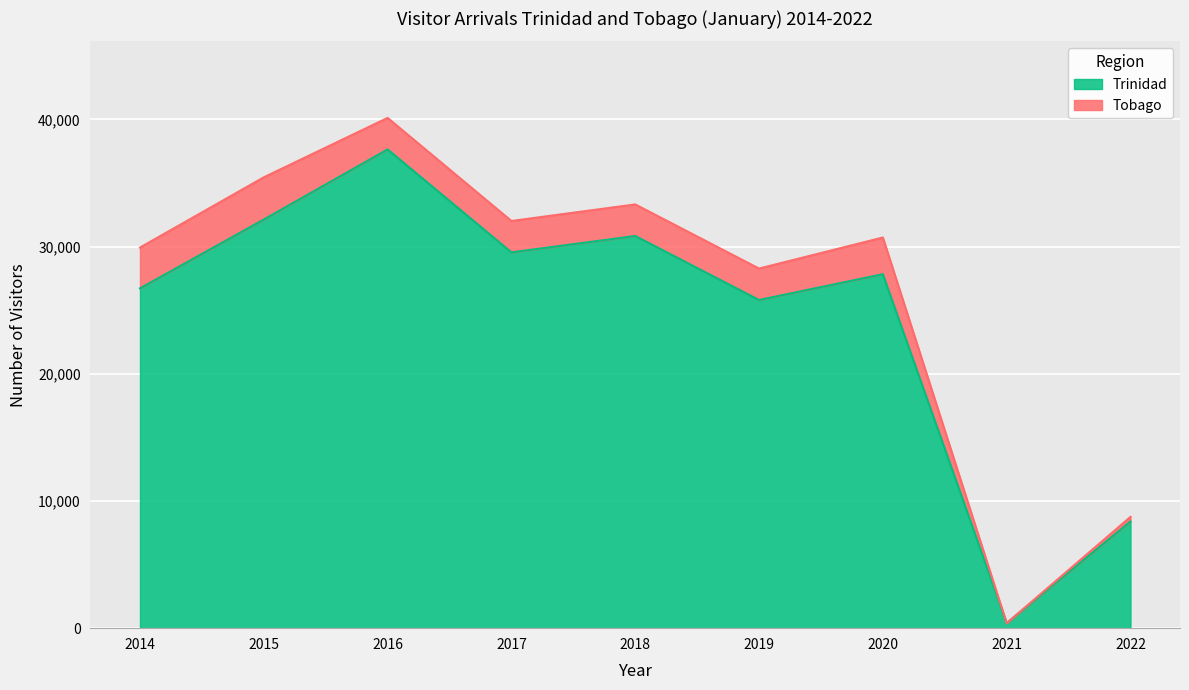

Where is the data nearest to the value 19015?

2019